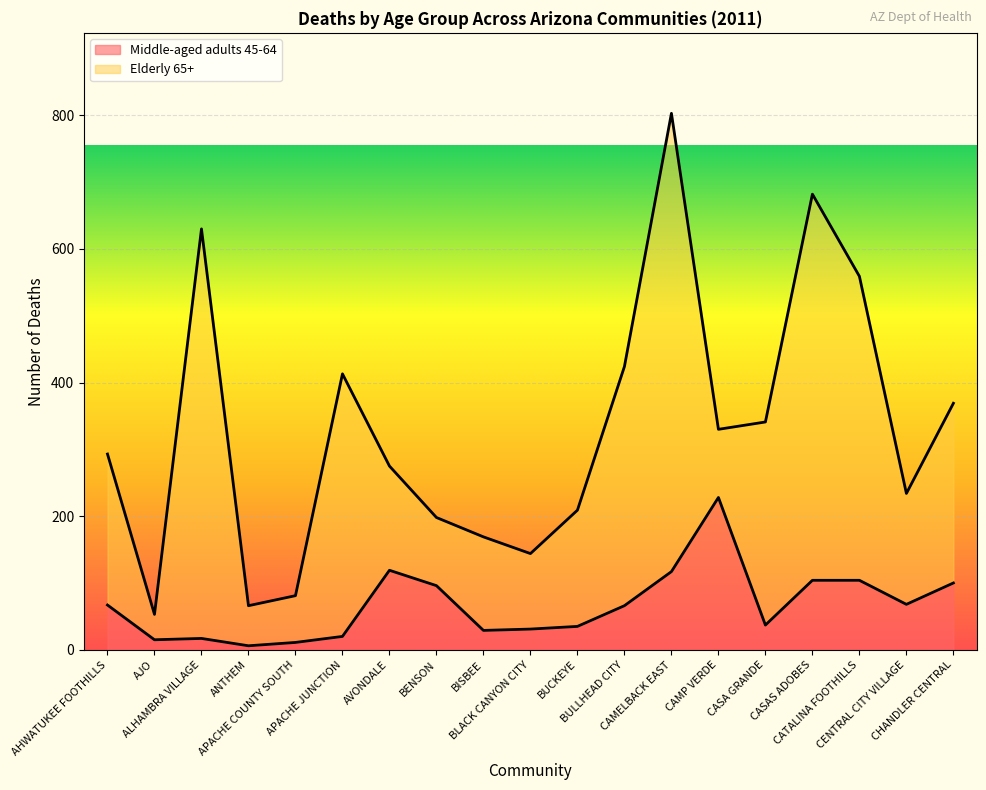

What is the sum of the values at BUCKEYE and AVONDALE?

154